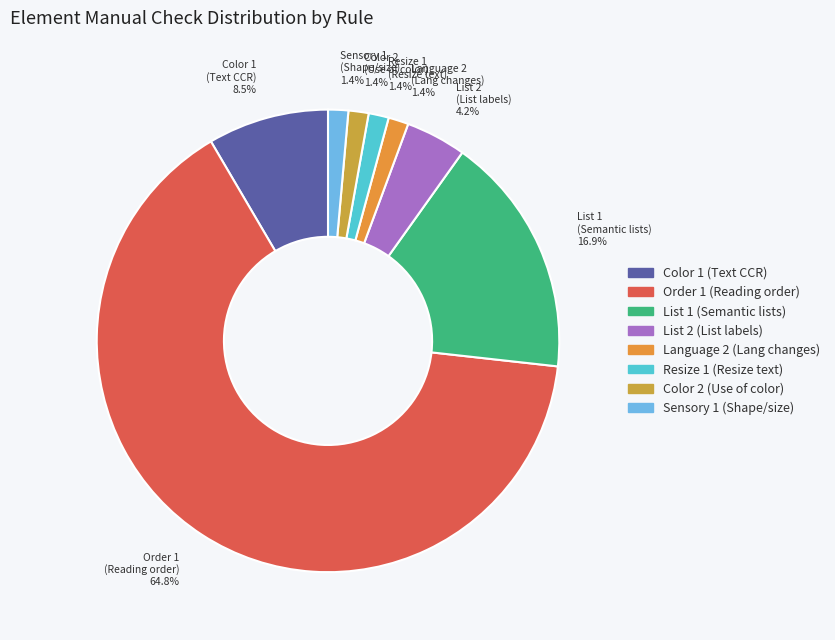

Which category has the biggest portion of the pie?

Order 1 (Reading order)